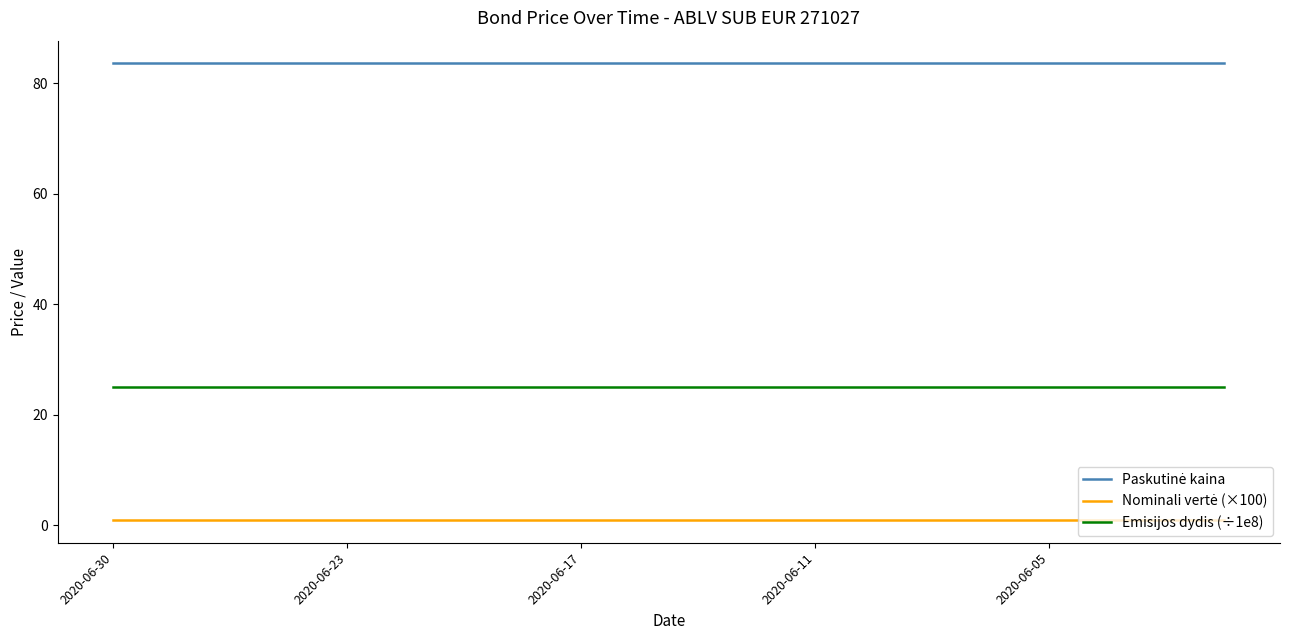

What is the maximum value shown in the chart?

83.6